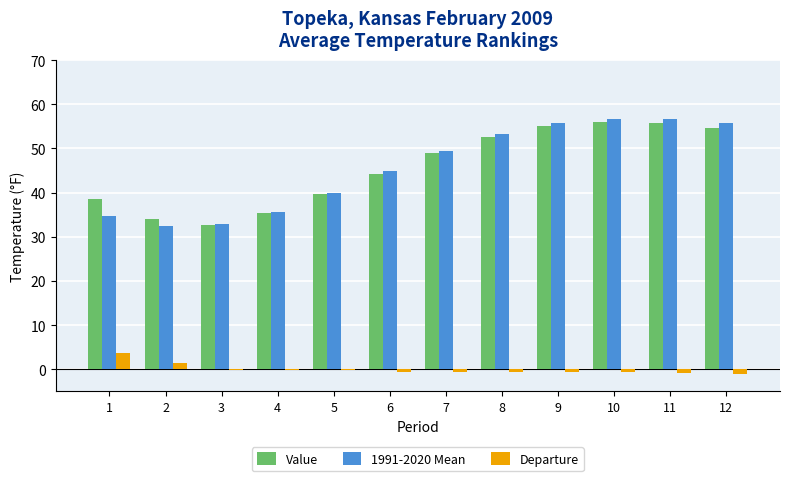

What is the difference between the 1991-2020 Mean values at 6 and 5?

4.9